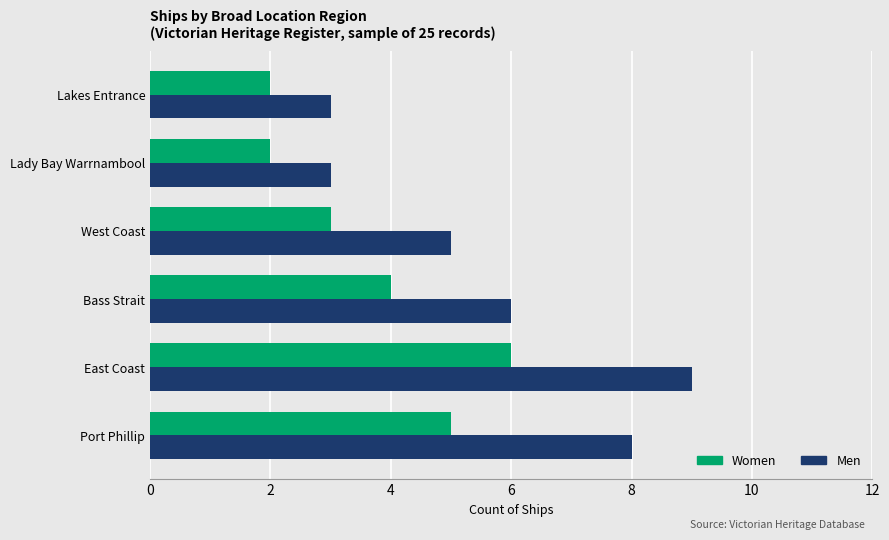

What value does the Men series have at Lady Bay Warrnambool?

3